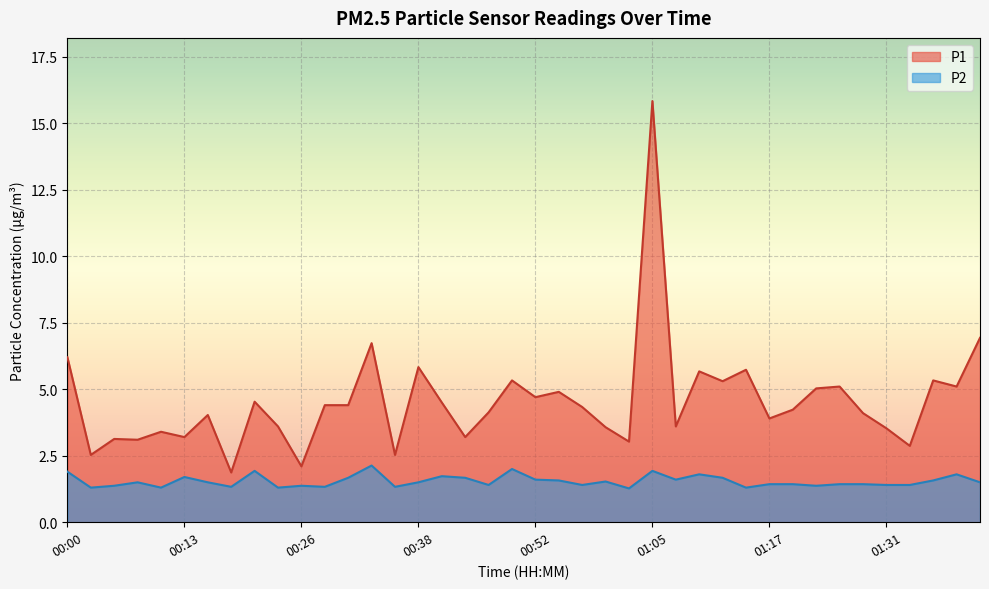

At which category does P1 reach its first local peak?

00:05